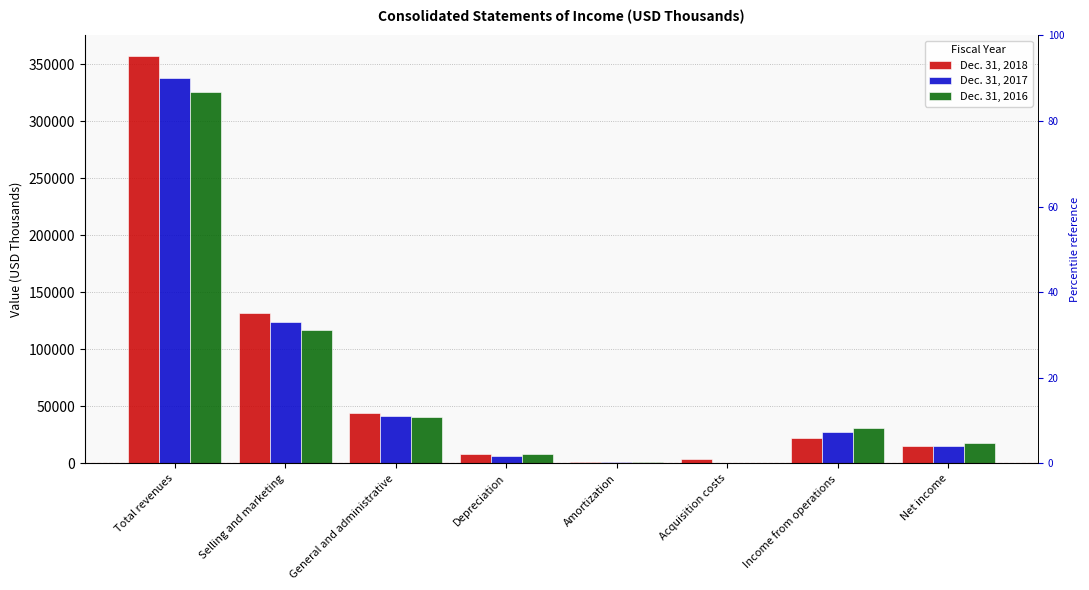

Reading left to right, what are all the values shown in this chart?

Dec. 31, 2018: Total revenues=357575	Selling and marketing=131824	General and administrative=43920	Depreciation=7955	Amortization=1162	Acquisition costs=3787	Income from operations=22425	Net income=15380
Dec. 31, 2017: Total revenues=337673	Selling and marketing=123917	General and administrative=41906	Depreciation=6648	Amortization=781	Acquisition costs=0	Income from operations=27549	Net income=15140
Dec. 31, 2016: Total revenues=326095	Selling and marketing=116898	General and administrative=40579	Depreciation=7812	Amortization=831	Acquisition costs=0	Income from operations=30774	Net income=17651